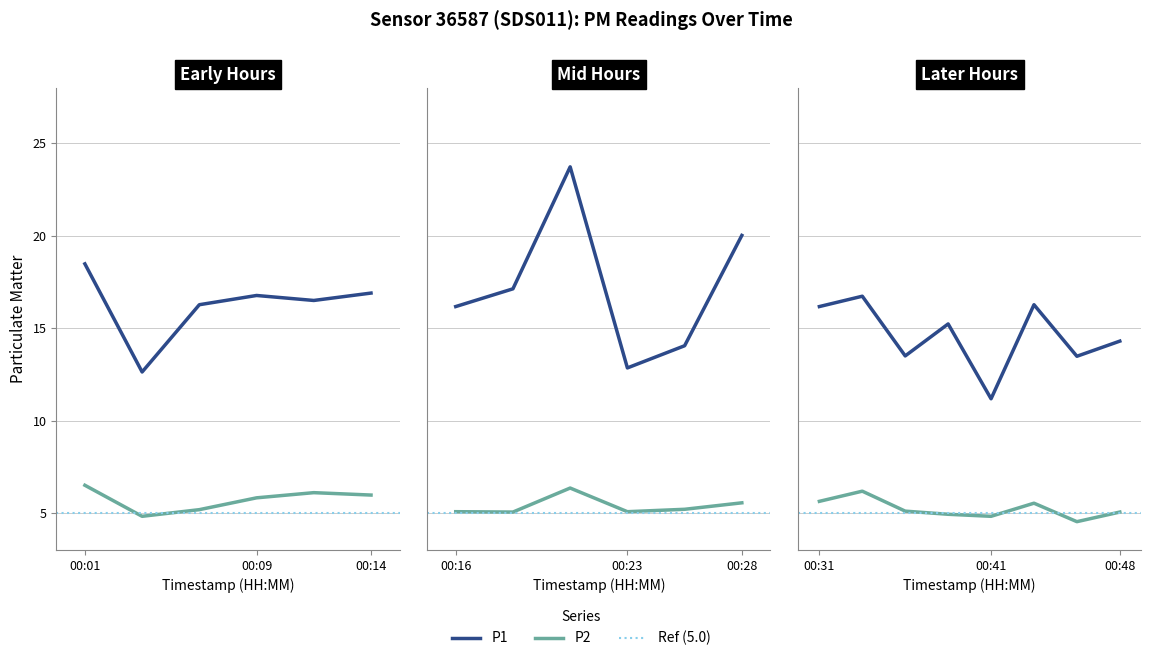

List the series in order of their peak value, highest first.

P1, P2